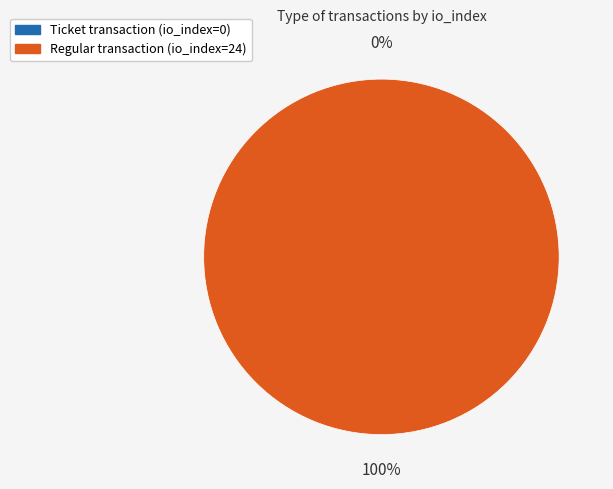

The Regular (direction=1, io_index=24) slice represents 86% of the pie. True or false?

False